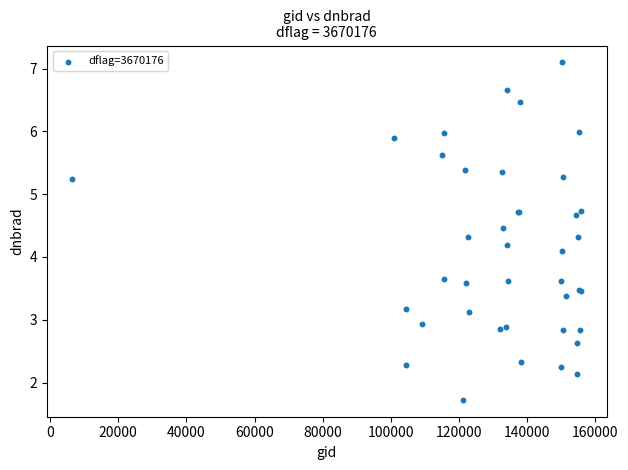

What Y value in the scatter plot is closest to 4?

4.1